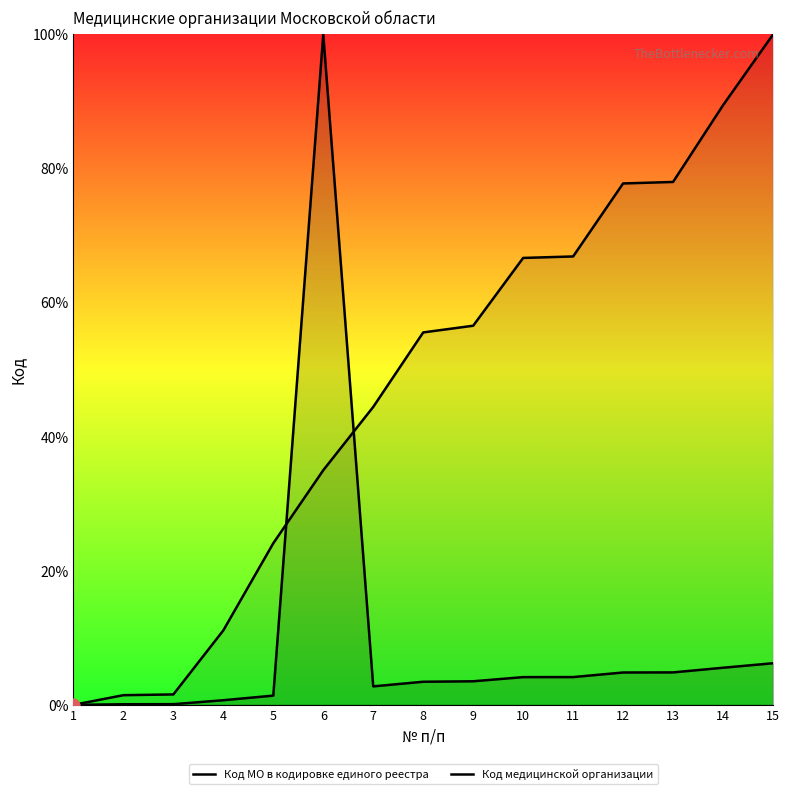

Which series contains the highest Y value?

Код МО в кодировке единого реестра